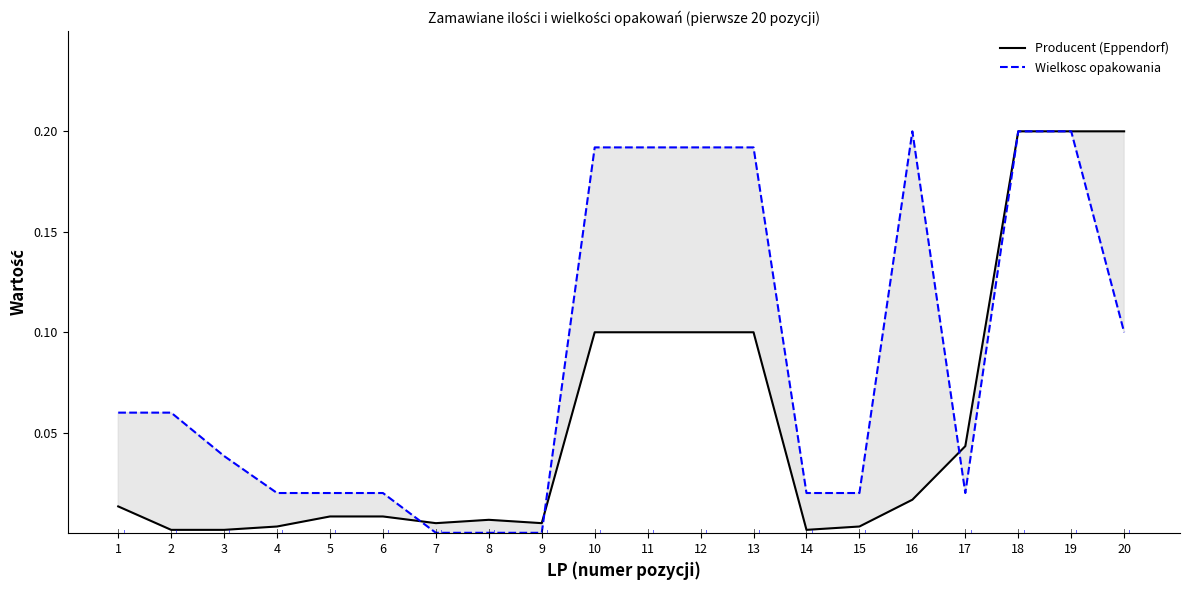

Which series changed the most between 5 and 9?

Wielkosc opakowania